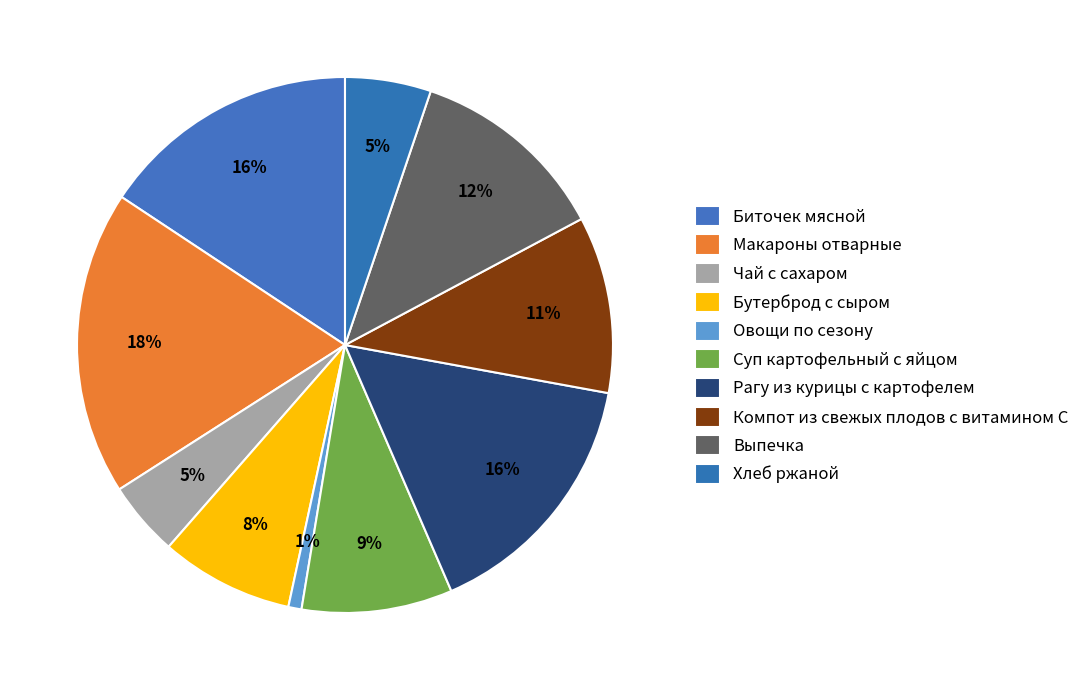

How many slices are in this pie chart?

10